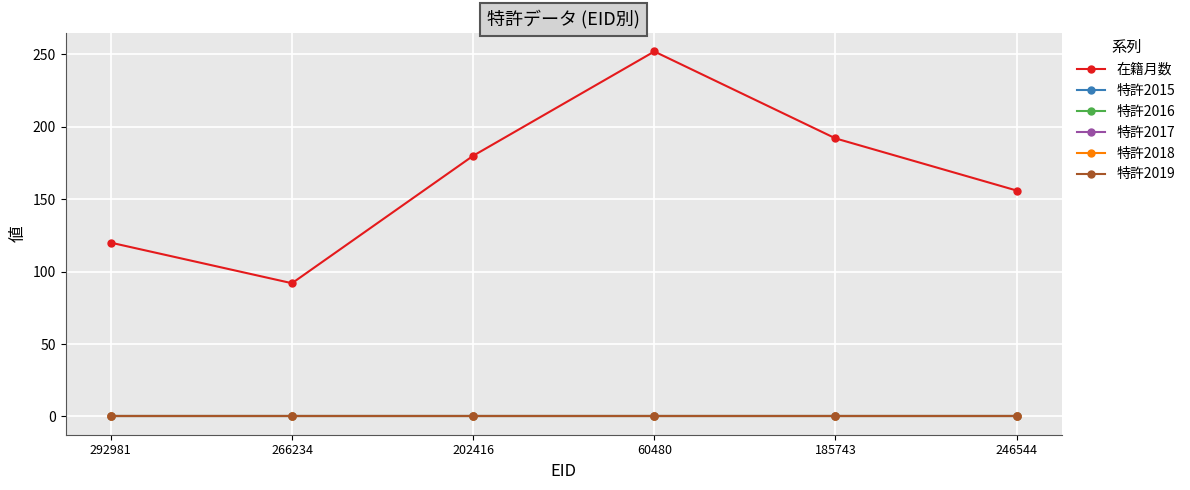

Does the chart have visible grid lines?

Yes